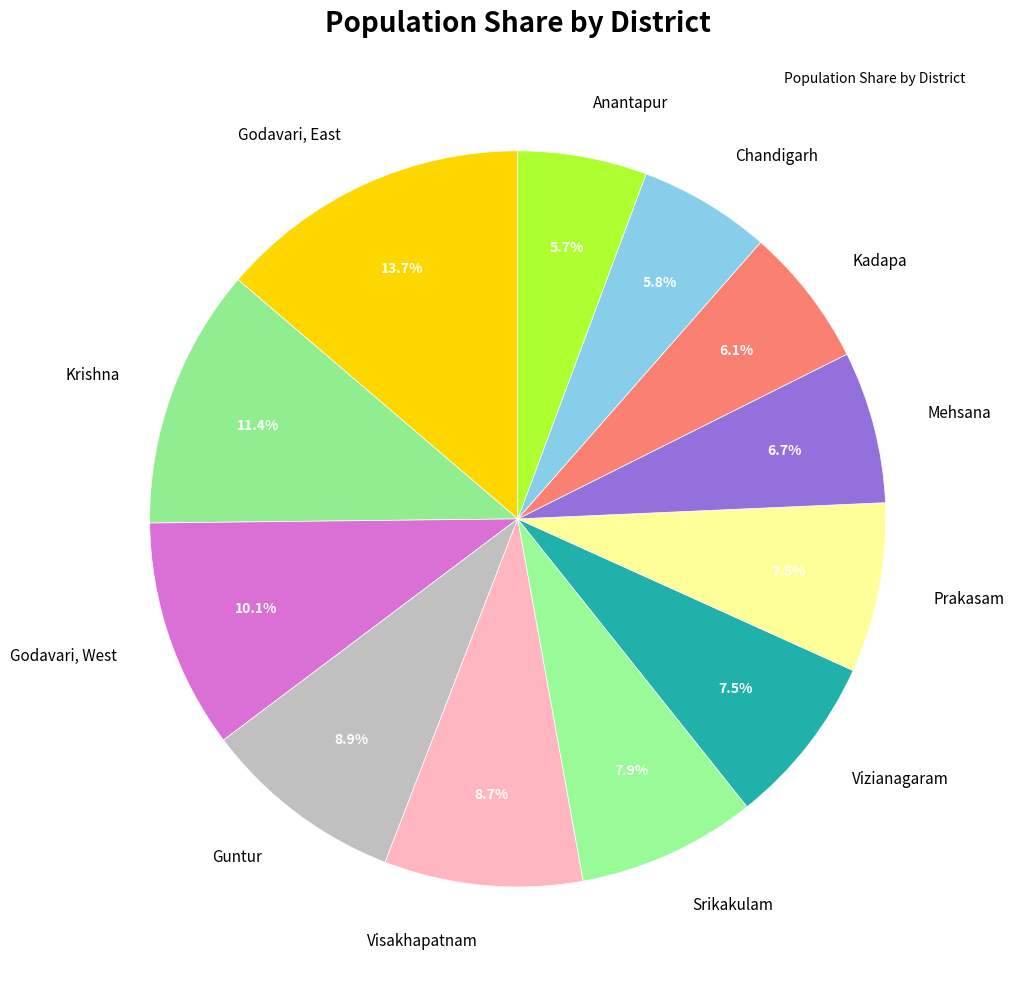

What portion of the pie excludes Mehsana?

93.3%